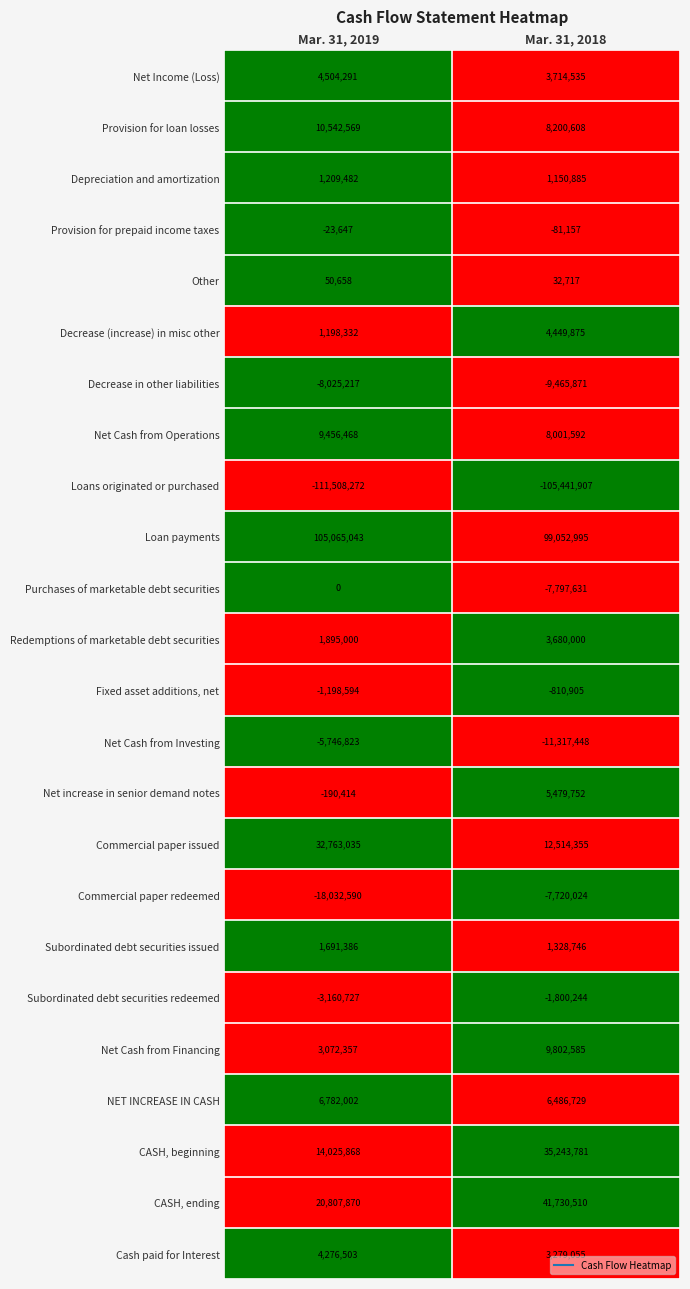

What is the difference between the Depreciation and amortization values at Mar. 31, 2019 and Mar. 31, 2018?

58597